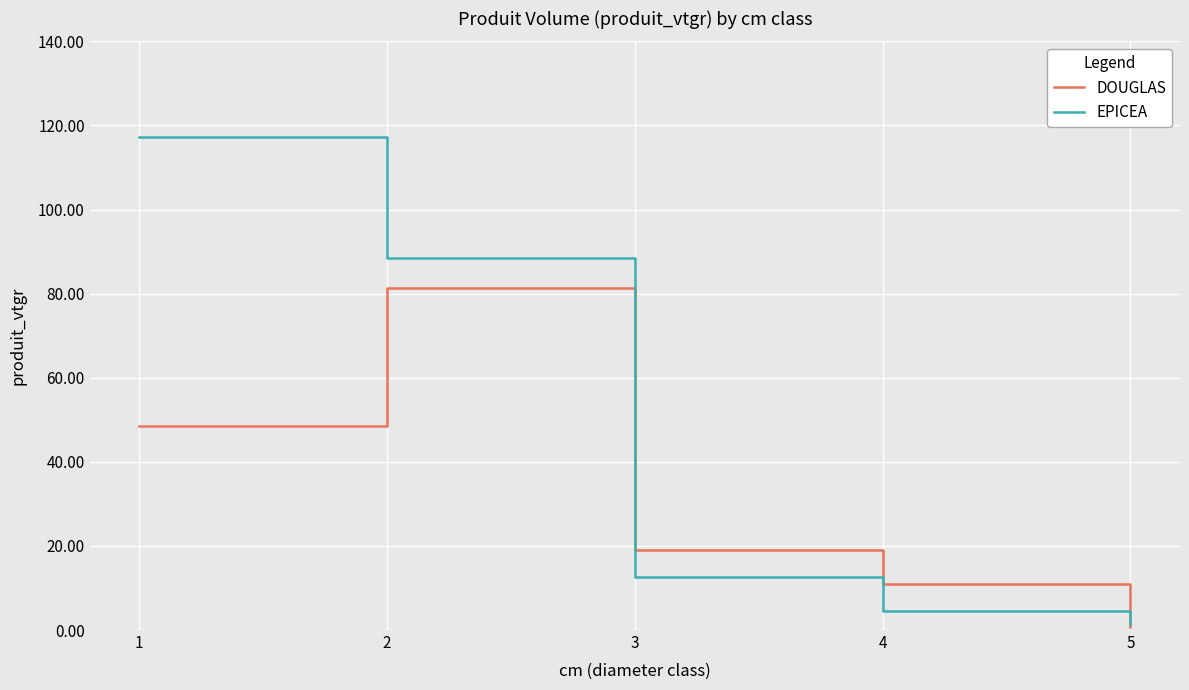

Reading right to left, transcribe all the data shown in this chart.

DOUGLAS: 5=0.7	4=10.9	3=19.1	2=81.4	1=48.6
EPICEA: 5=1.4	4=4.5	3=12.6	2=88.6	1=117.3